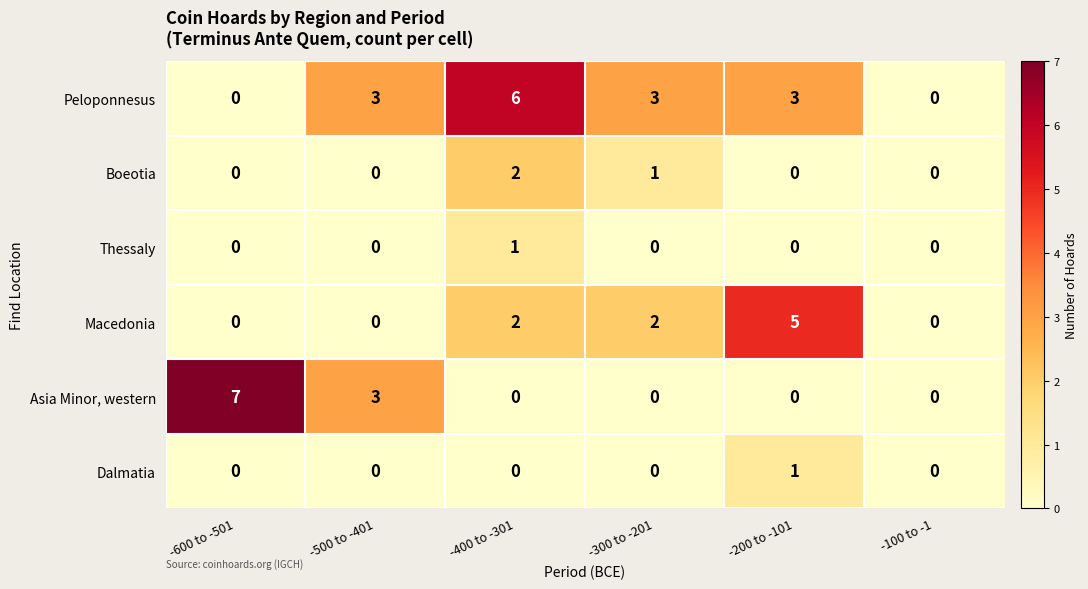

How many data points in Thessaly are above 0?

1